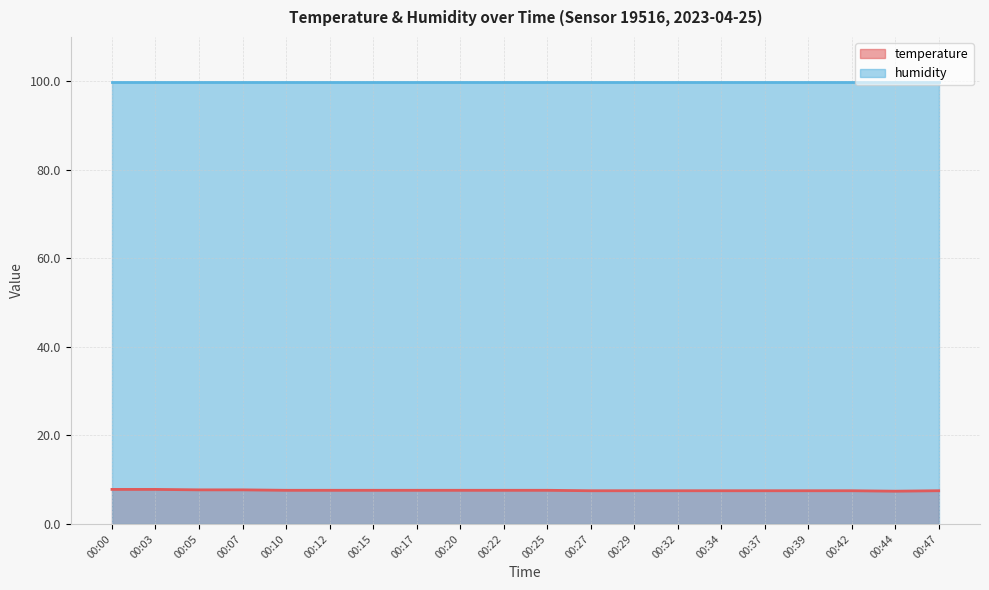

Which category has the lowest value across all series?

00:44